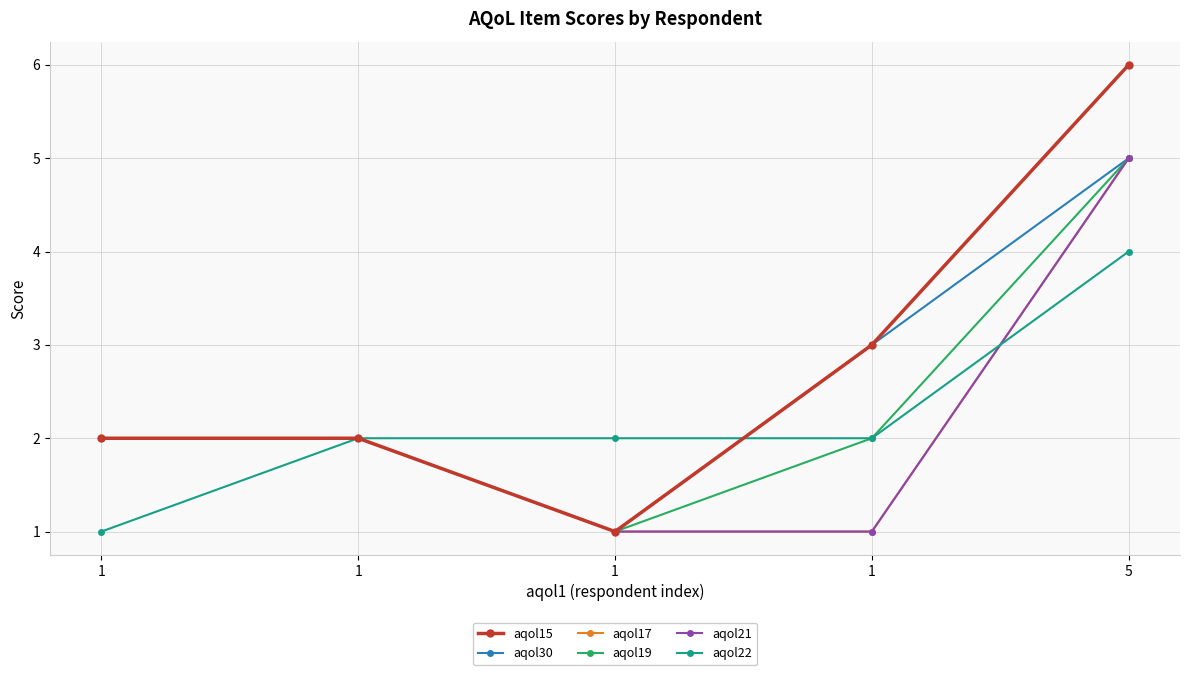

Which series has the widest spread of values?

aqol15